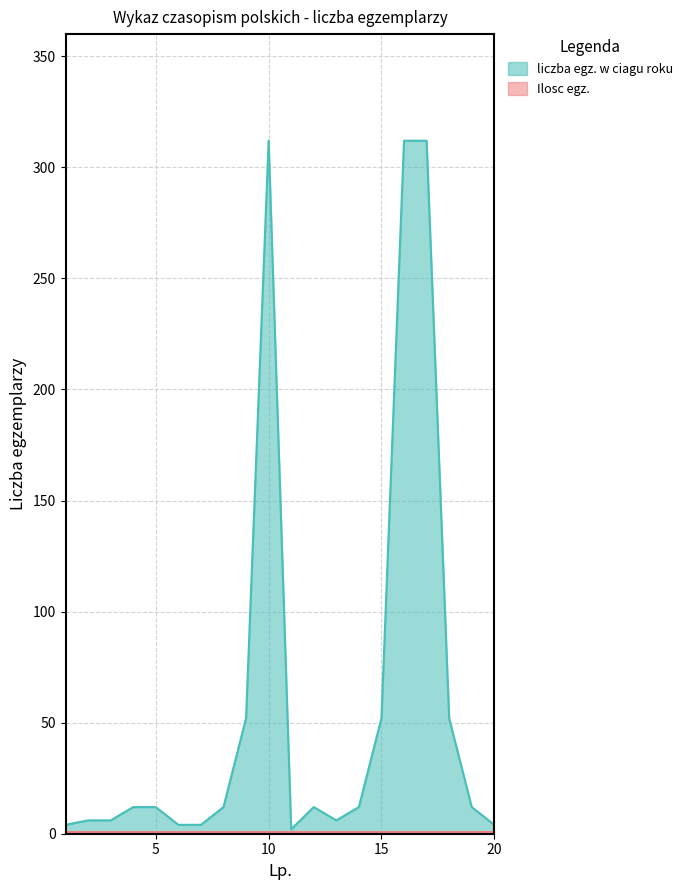

Where is the first local maximum?

10